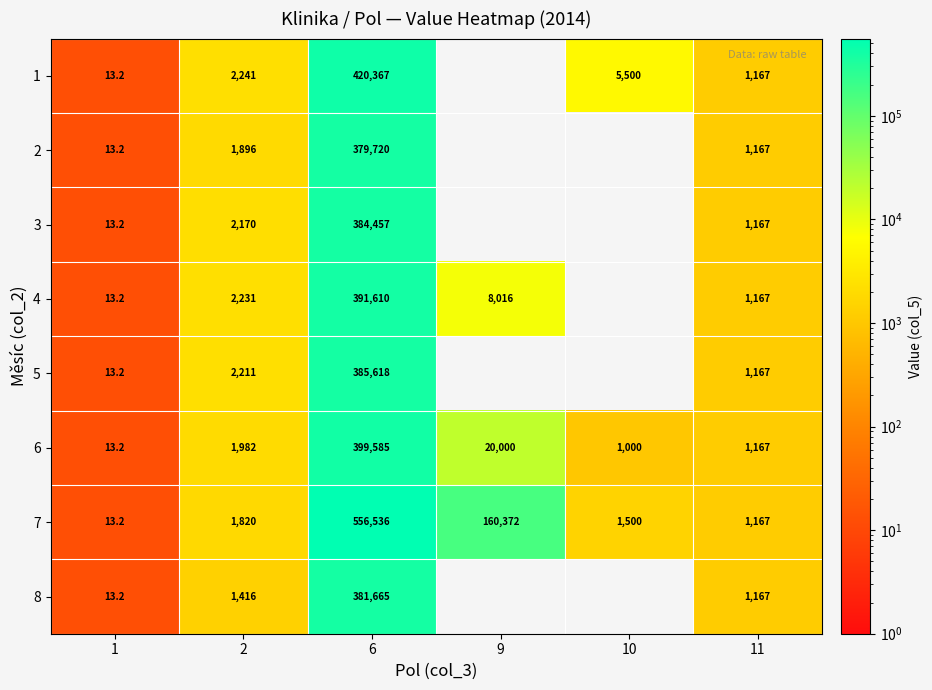

What is the difference between the highest and lowest values at 2?

825.0